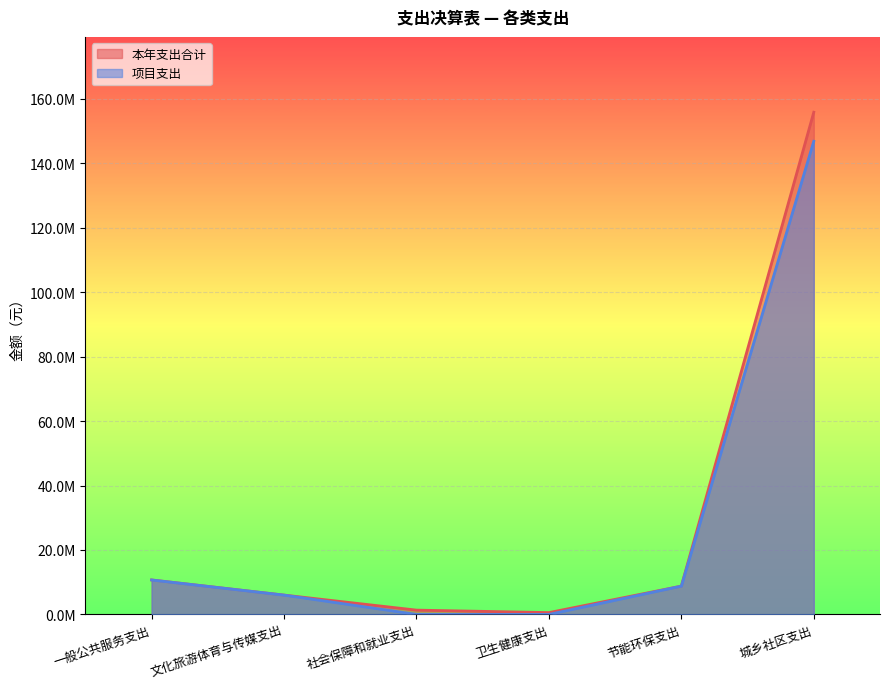

Which series has the largest total across all categories?

本年支出合计